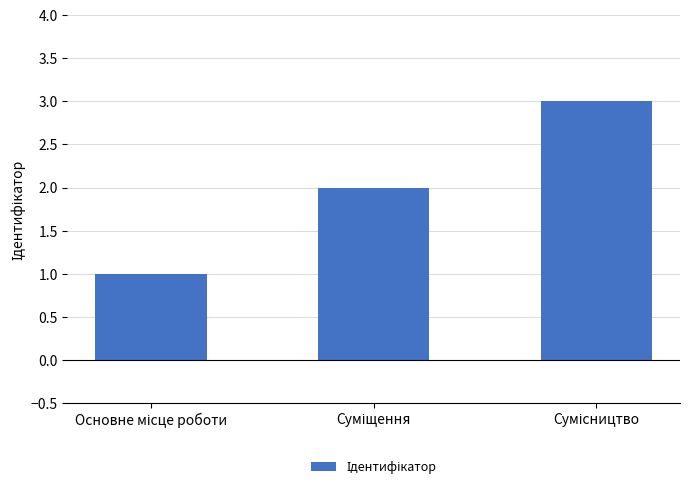

What is the sum of all values?

6